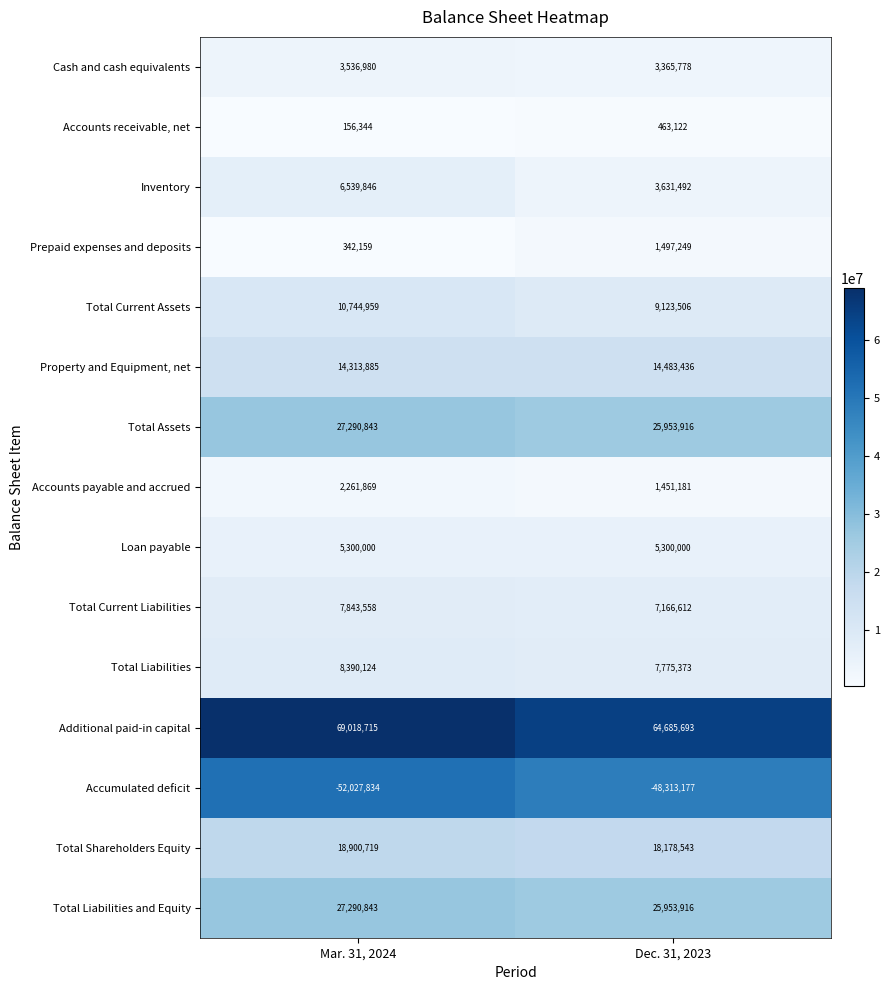

Reading left to right, transcribe all the data shown in this chart.

Cash and cash equivalents: 3536980	3365778
Accounts receivable, net: 156344	463122
Inventory: 6539846	3631492
Prepaid expenses and deposits: 342159	1497249
Total Current Assets: 10744959	9123506
Property and Equipment, net: 14313885	14483436
Total Assets: 27290843	25953916
Accounts payable and accrued: 2261869	1451181
Loan payable: 5300000	5300000
Total Current Liabilities: 7843558	7166612
Total Liabilities: 8390124	7775373
Additional paid-in capital: 69018715	64685693
Accumulated deficit: -52027834	-48313177
Total Shareholders Equity: 18900719	18178543
Total Liabilities and Equity: 27290843	25953916